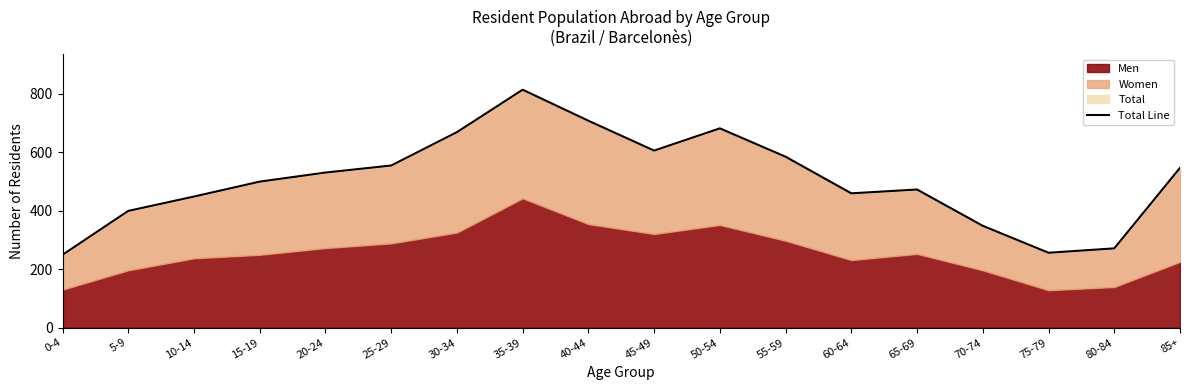

Reading left to right, extract all data points from this chart.

249	399	448	499	530	554	668	813	707	605	681	584	459	472	348	256	271	546